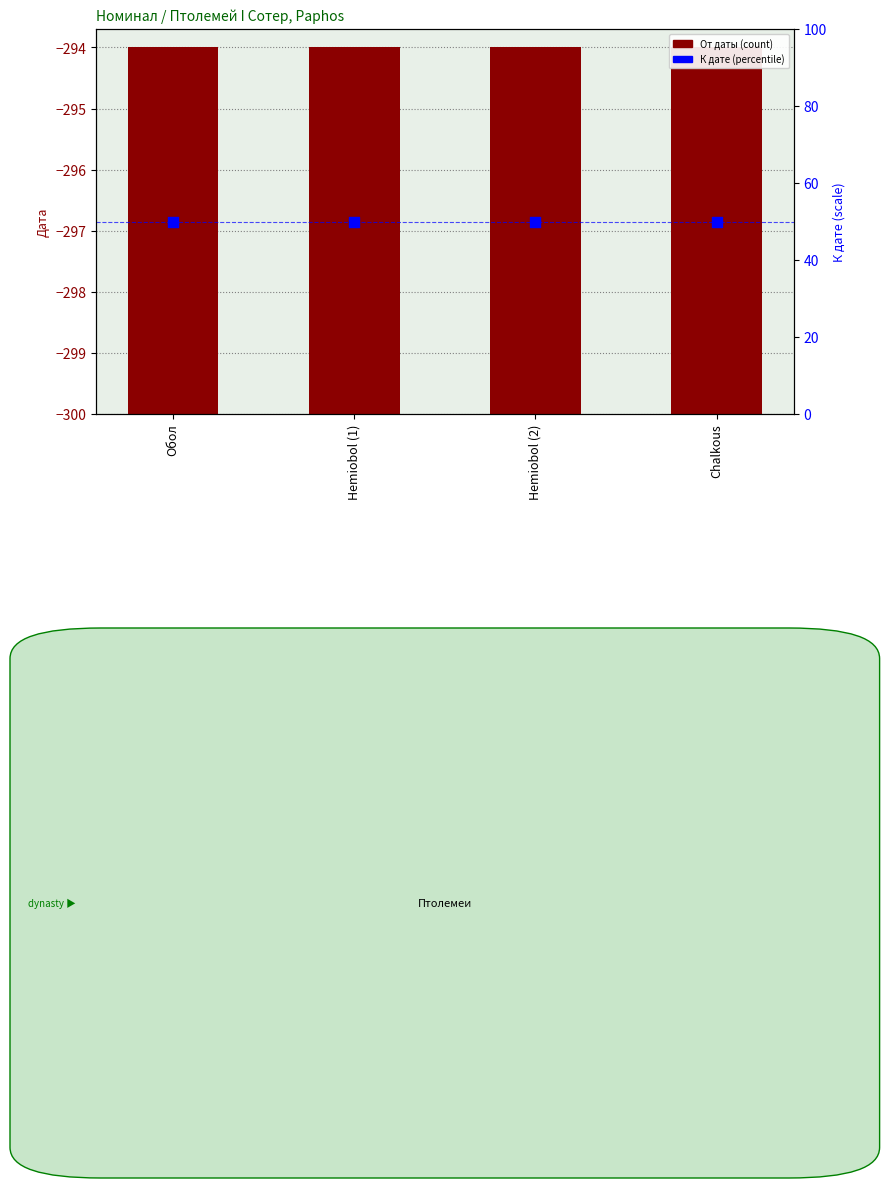

Which series has the widest spread of Y values?

От даты